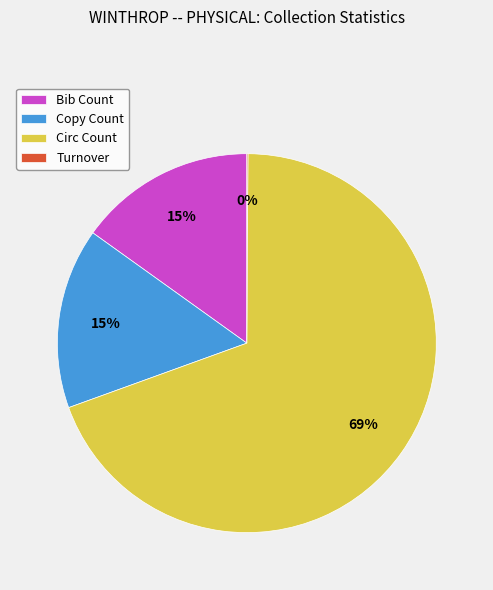

Combined, do Copy Count and Bib Count account for over 50%?

No